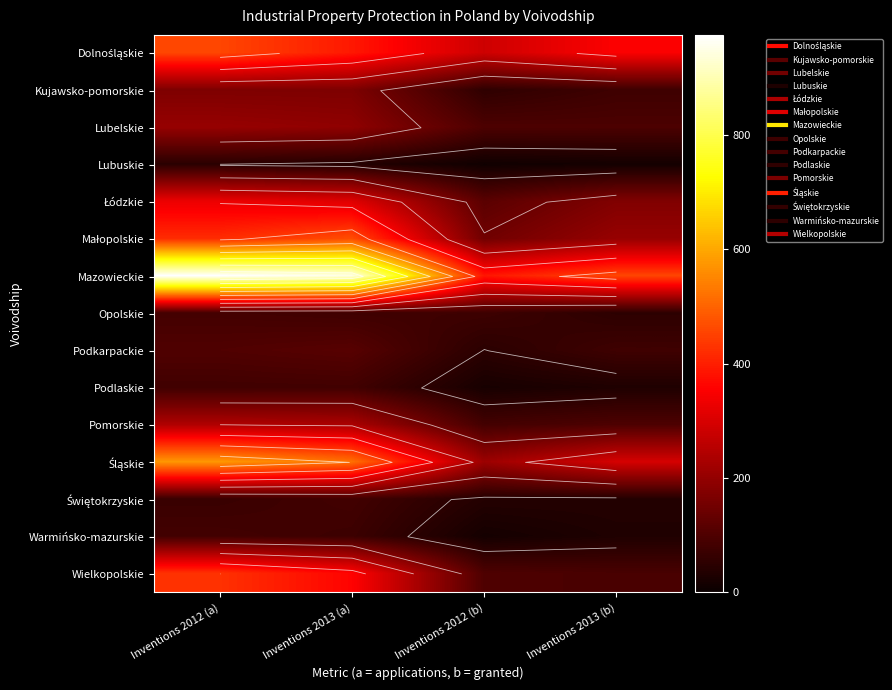

Which series has the largest total across all categories?

Mazowieckie